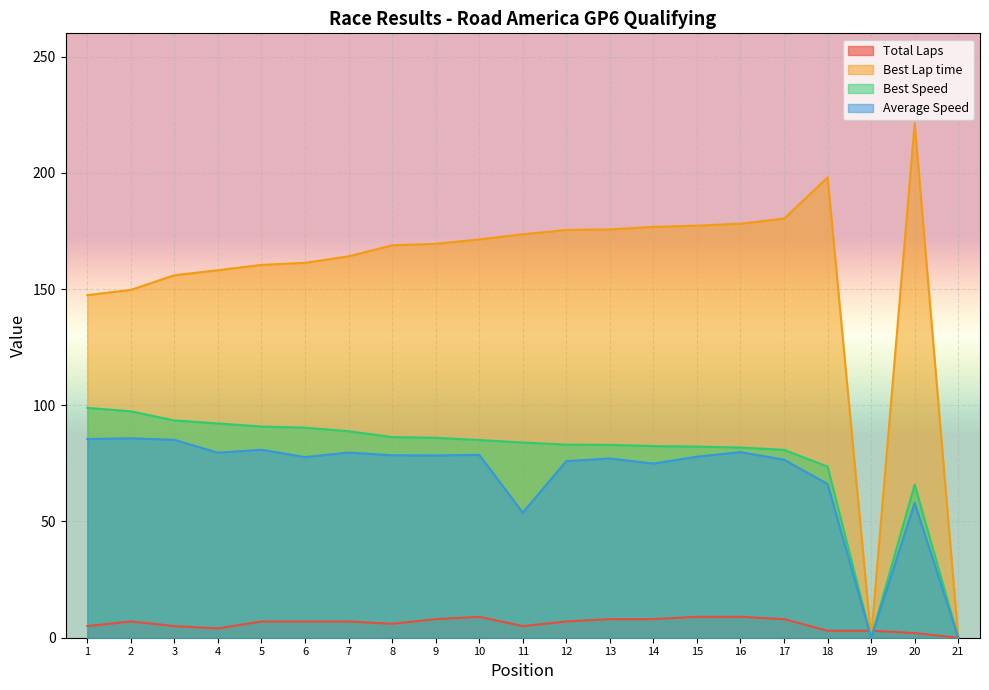

How many interior local valleys does the Best Speed series have?

1